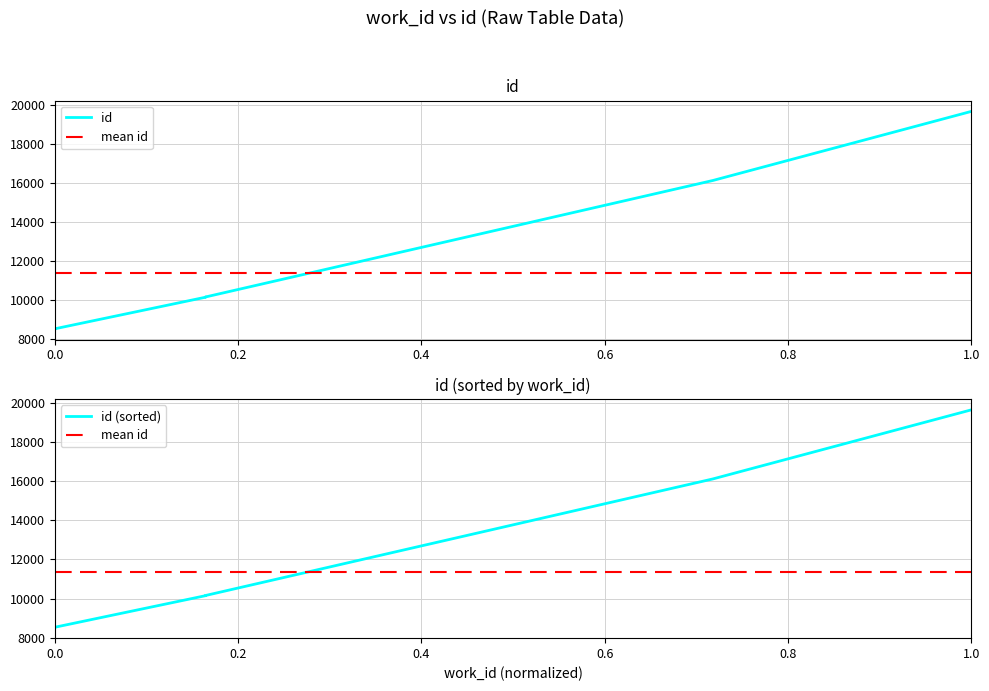

Reading left to right, transcribe all the data shown in this chart.

8527	8528	10143	10147	10148	10150	10157	10158	16127	19665